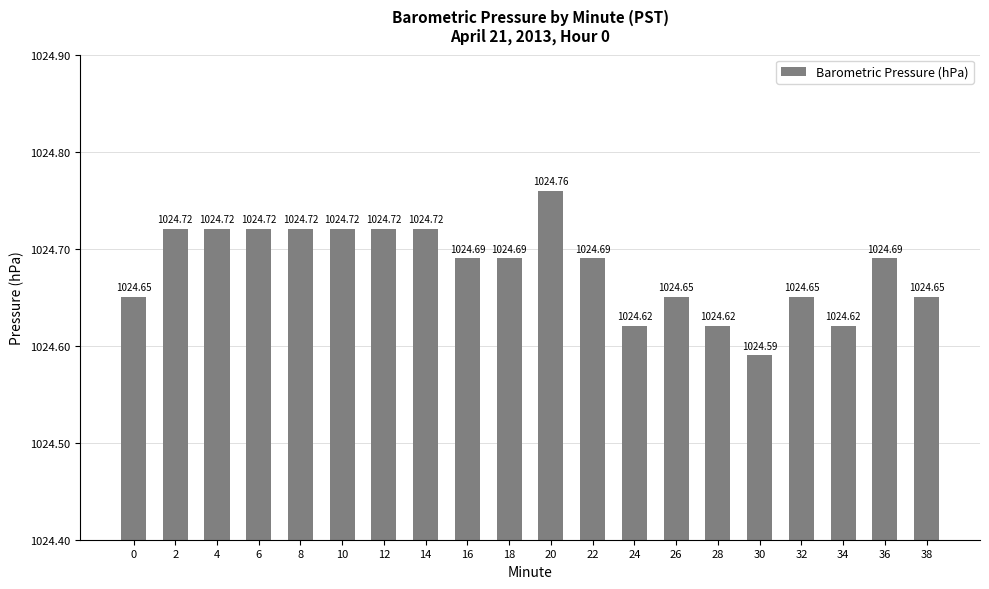

The value at 32 is 1024.7. True or false?

True